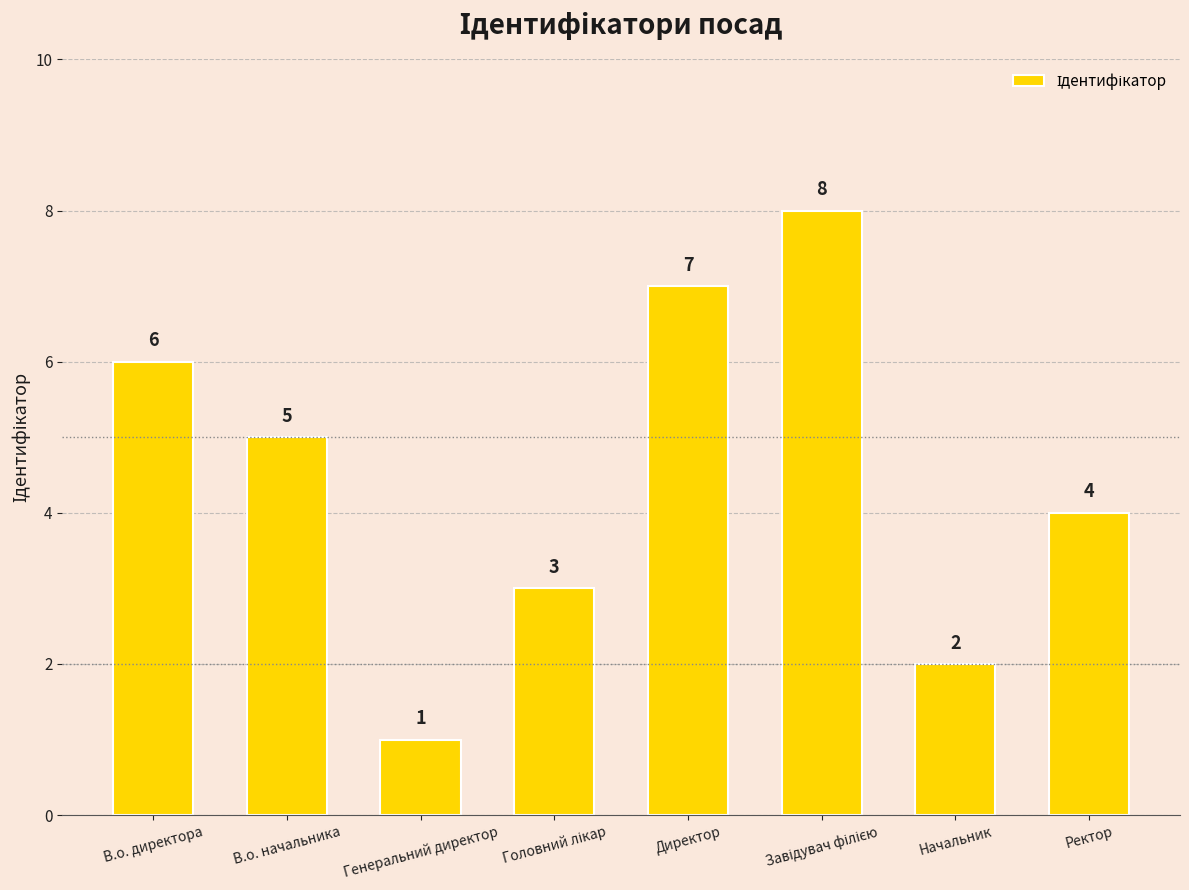

Reading right to left, what are all the values shown in this chart?

4	2	8	7	3	1	5	6